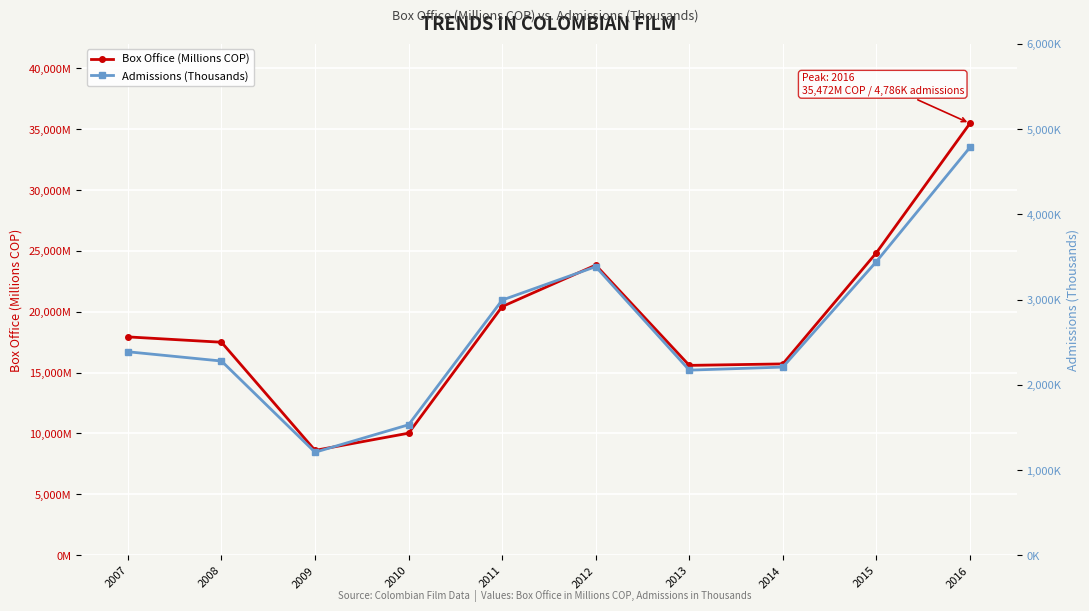

What is the value of the Box Office (Millions COP) point at the 5th from the left?

20421.8